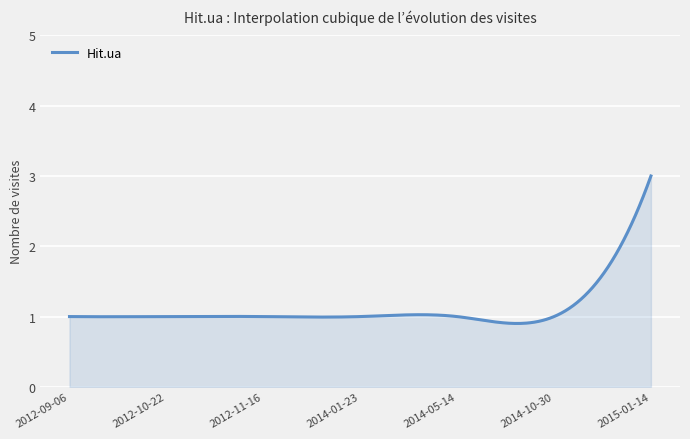

Does the chart display data point markers on the line(s)?

No